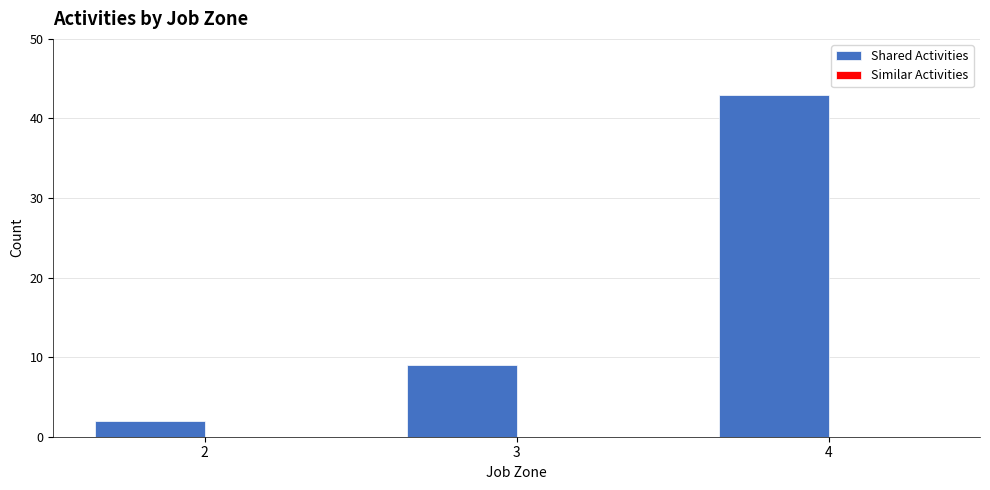

Where is the data nearest to the value 22?

3